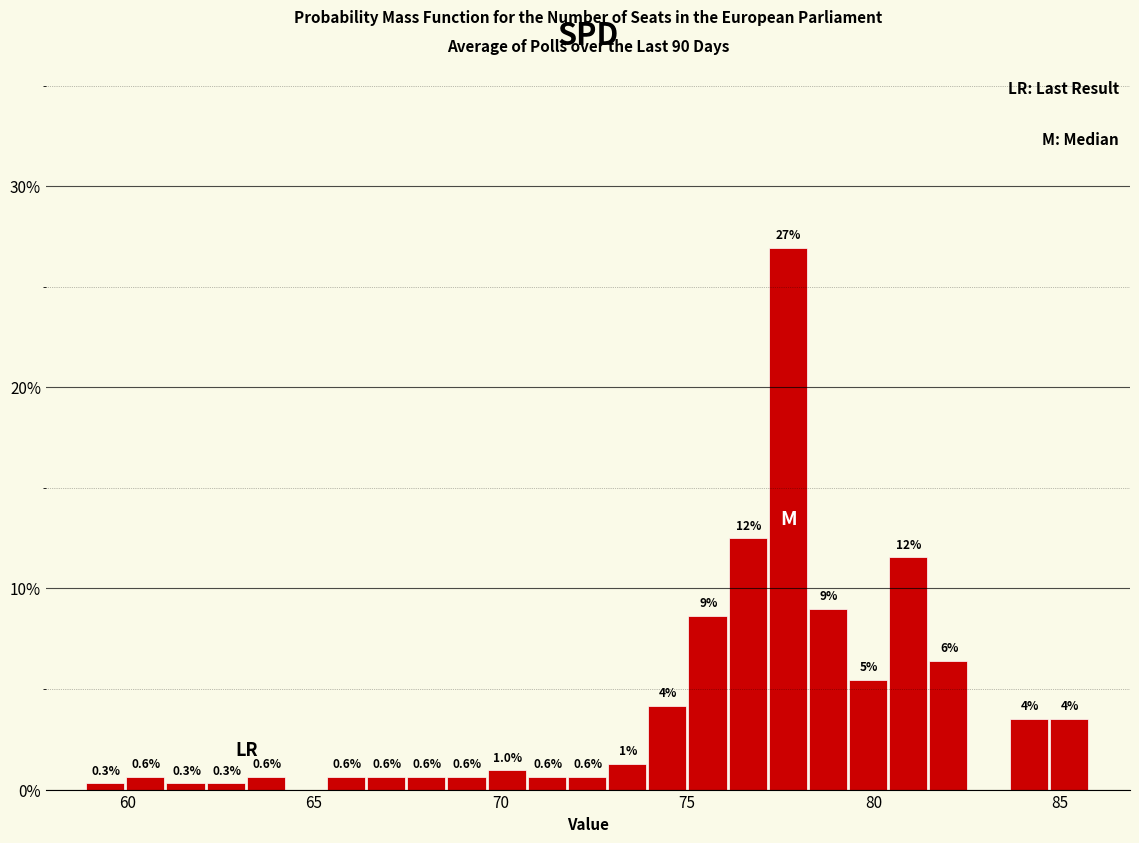

Around what value on the x-axis is the tallest bar? Give the approximate position of its centre, as read against the axis.

77.5